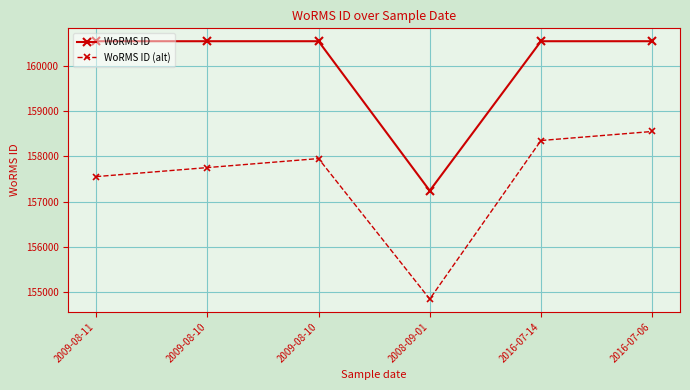

At which label does WoRMS ID (alt) reach its minimum?

2008-09-01